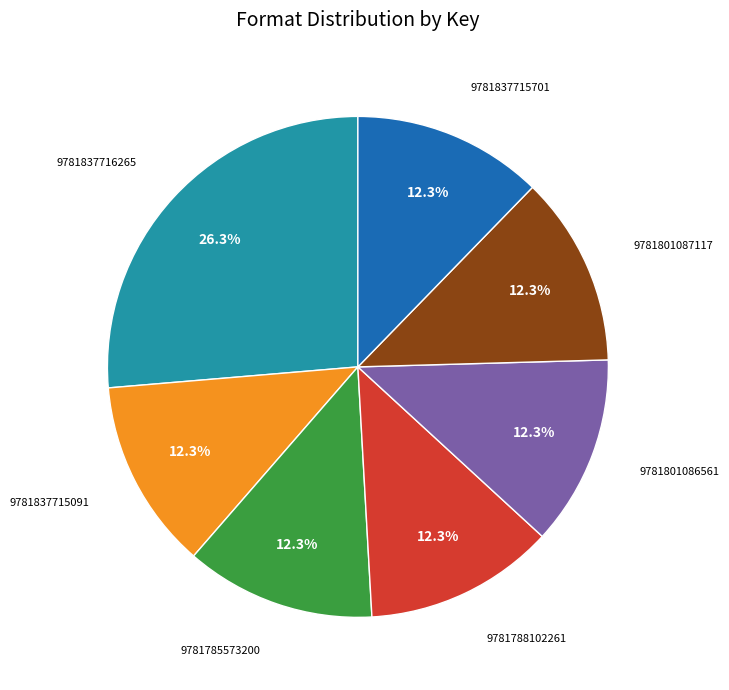

Is there a majority slice in this chart?

No